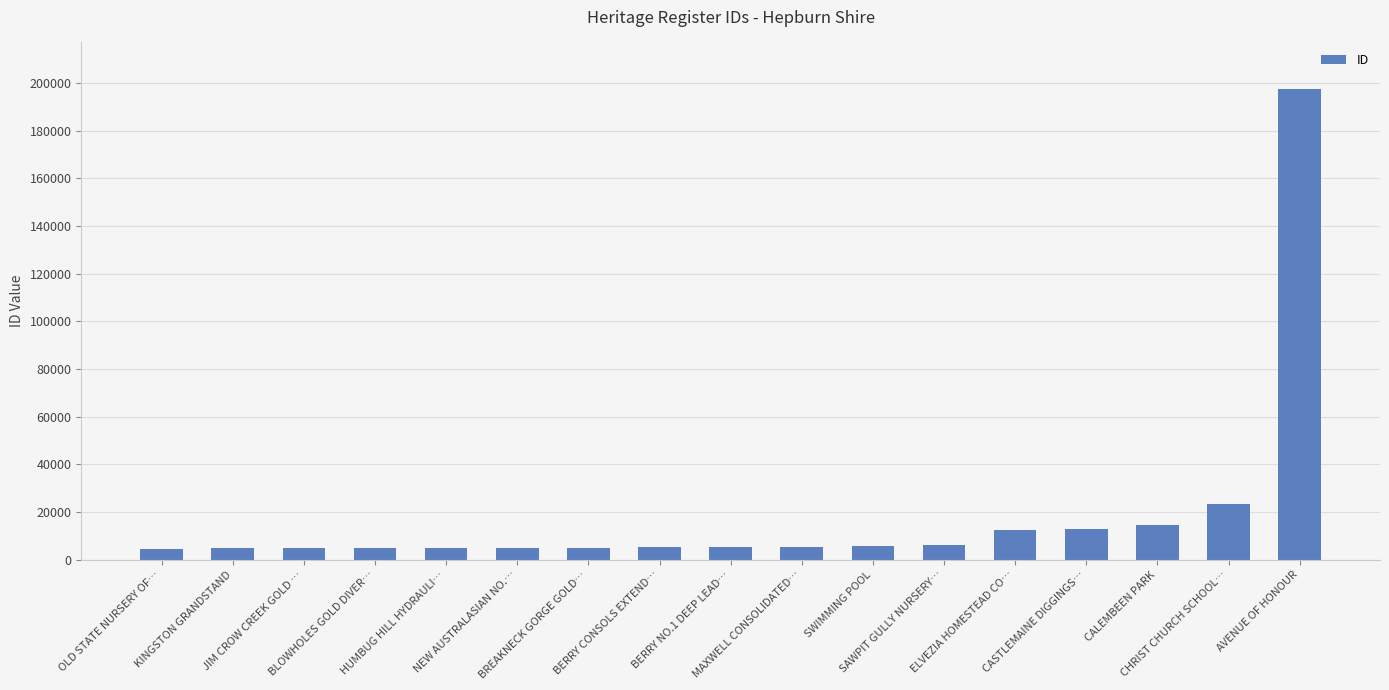

Count the number of data series in this chart.

1